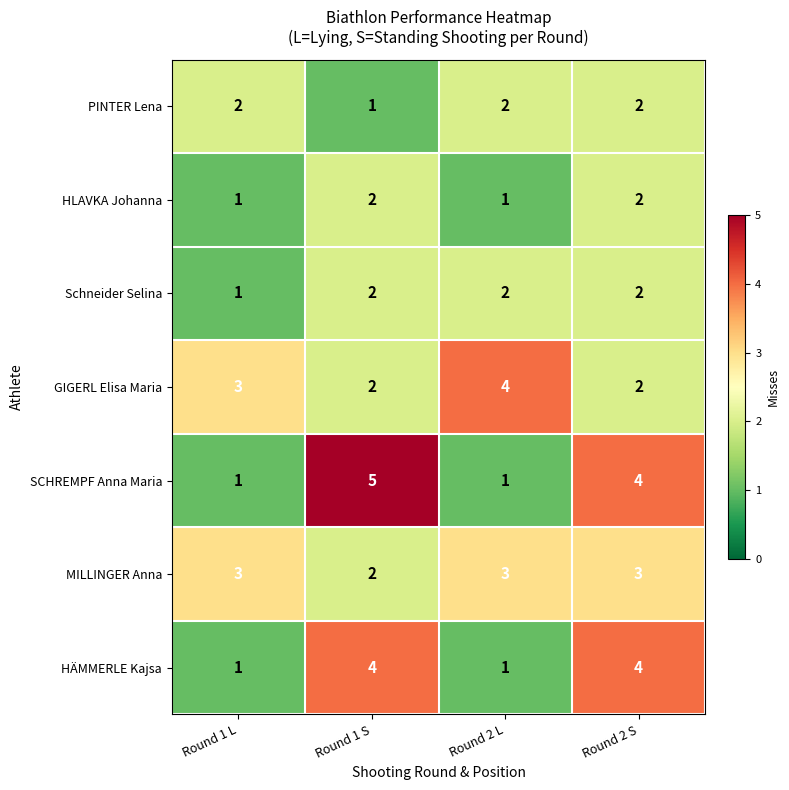

What is the sum of all HÄMMERLE Kajsa values?

10